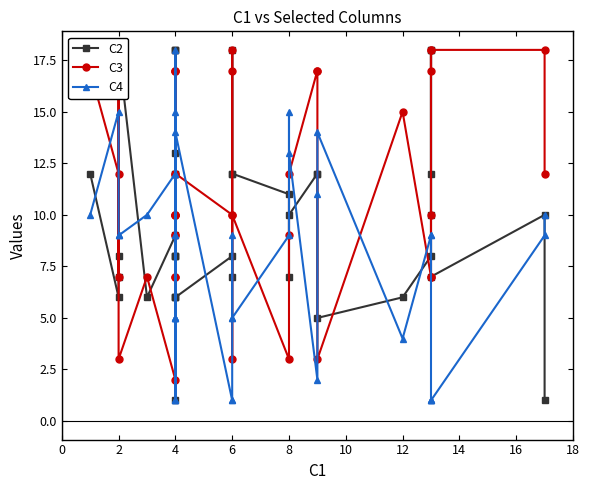

Is this an area chart (filled region under the line)?

No